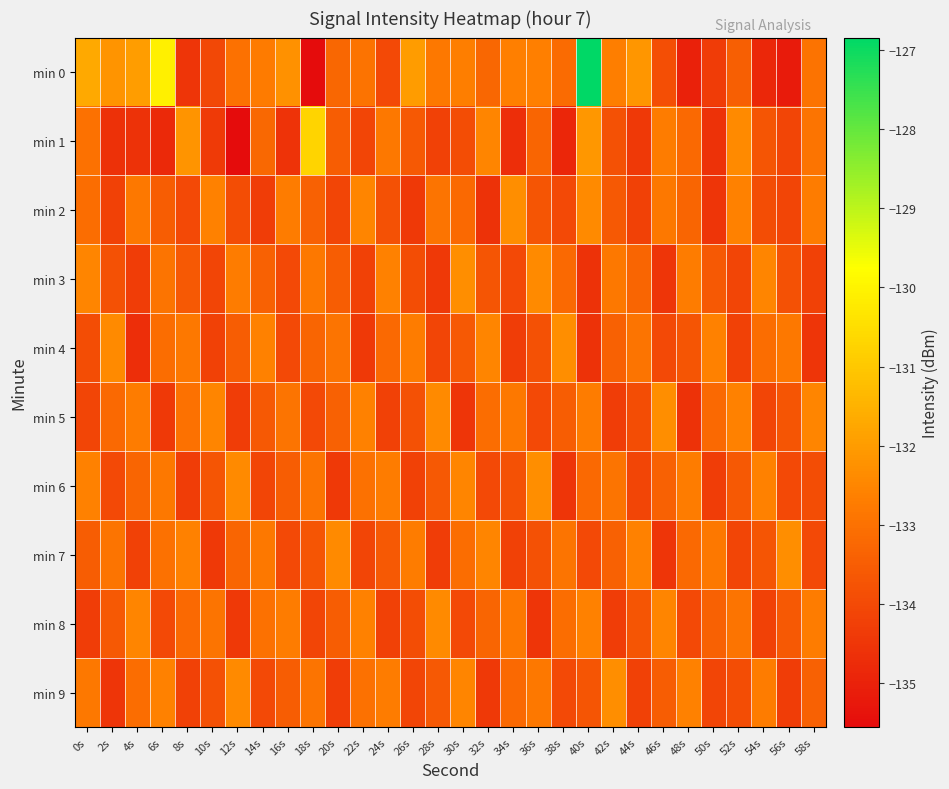

Which series has the widest spread of values?

min 0